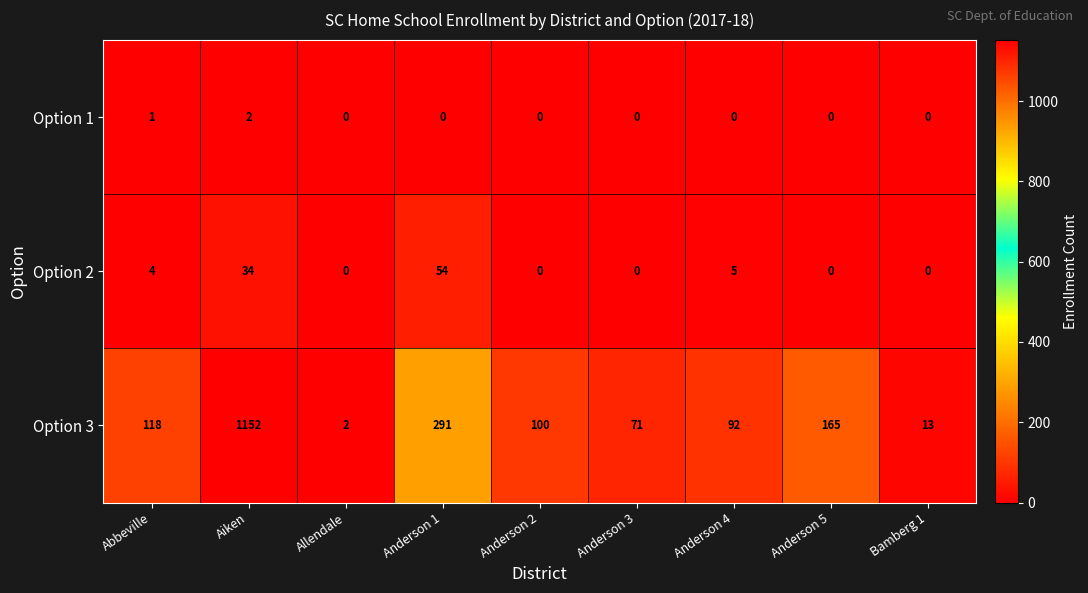

What is the difference between the Option 2 values at Anderson 1 and Anderson 2?

54